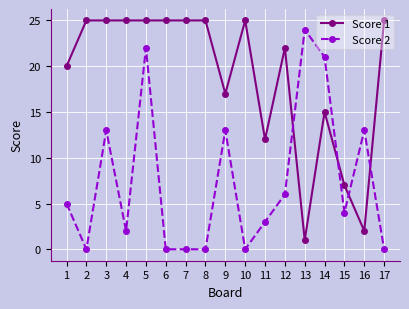

Which series has the largest total across all categories?

Score 1